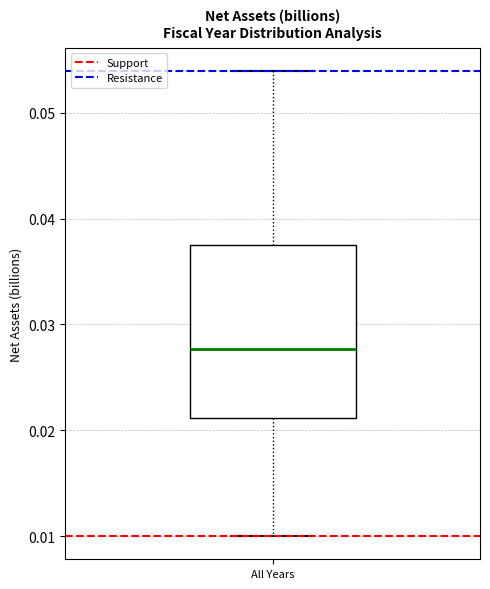

Where is the lower edge of the box for All Years on the y-axis? The values are not printed on the chart, so give them approximately, as read against the axis.

0.021